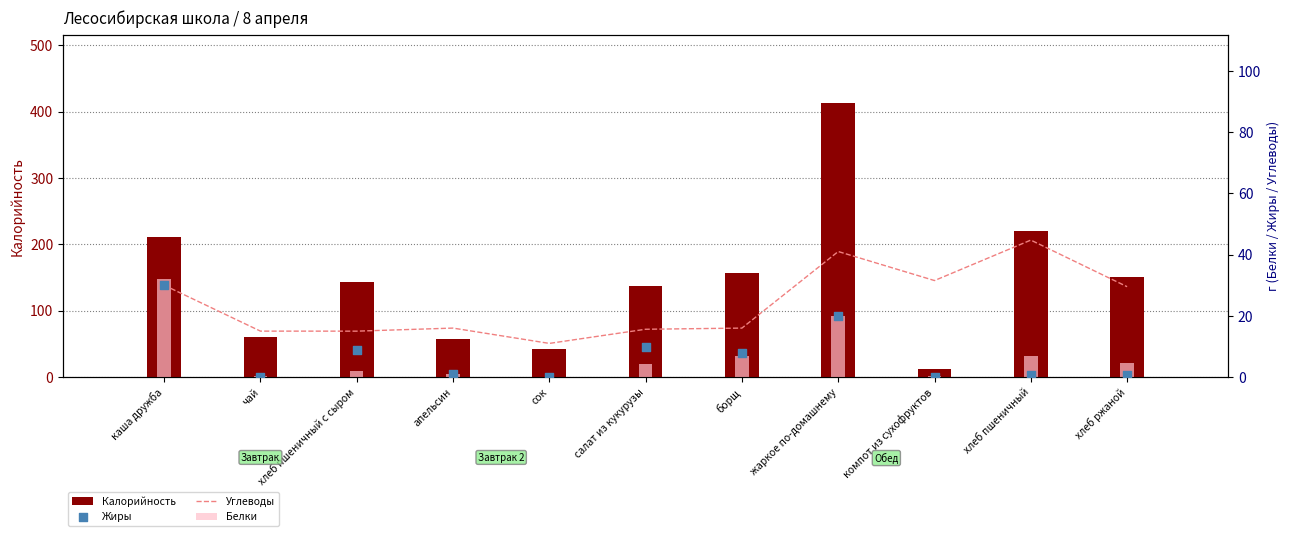

What are all the series names shown in the legend?

Калорийность, Углеводы, Белки, Жиры